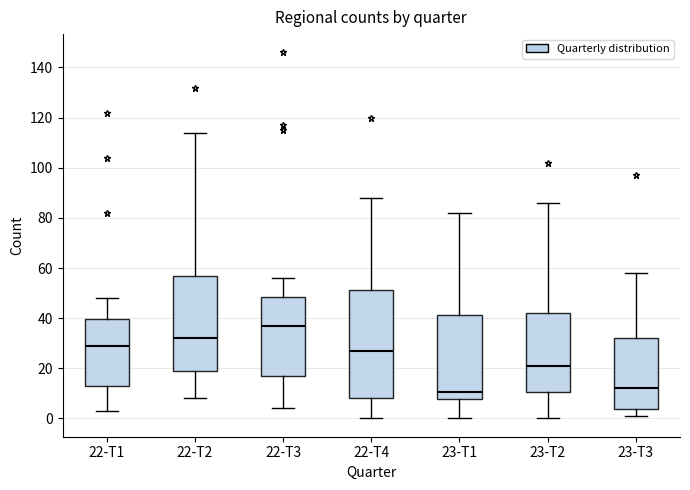

Where is the upper edge of the box for 22-T1 on the y-axis? The values are not printed on the chart, so give them approximately, as read against the axis.

40